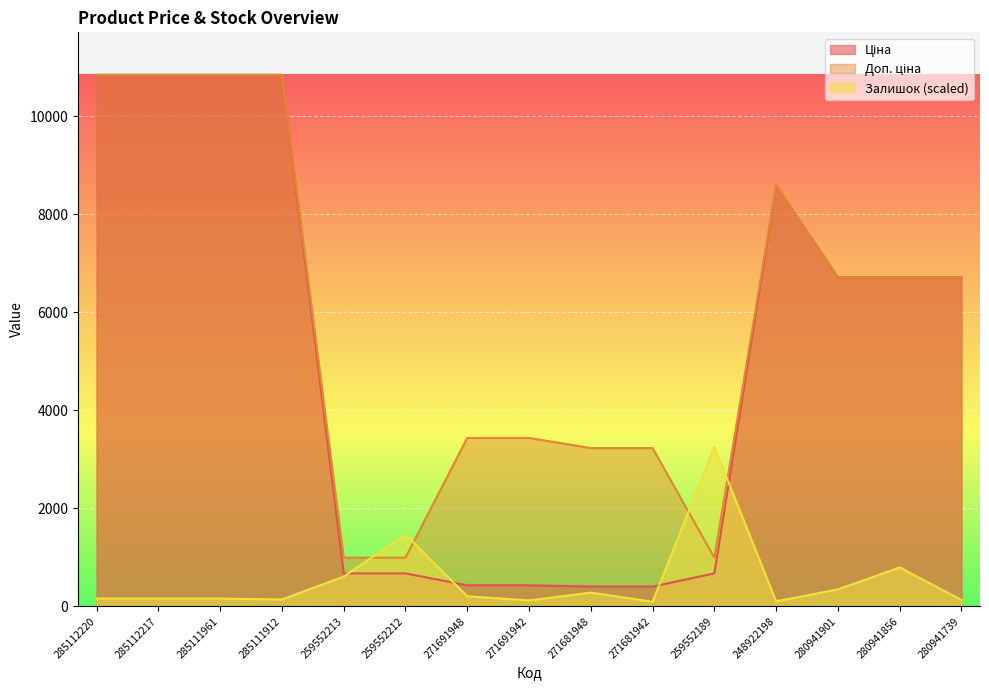

How many interior local peaks does the Доп. ціна series have?

1